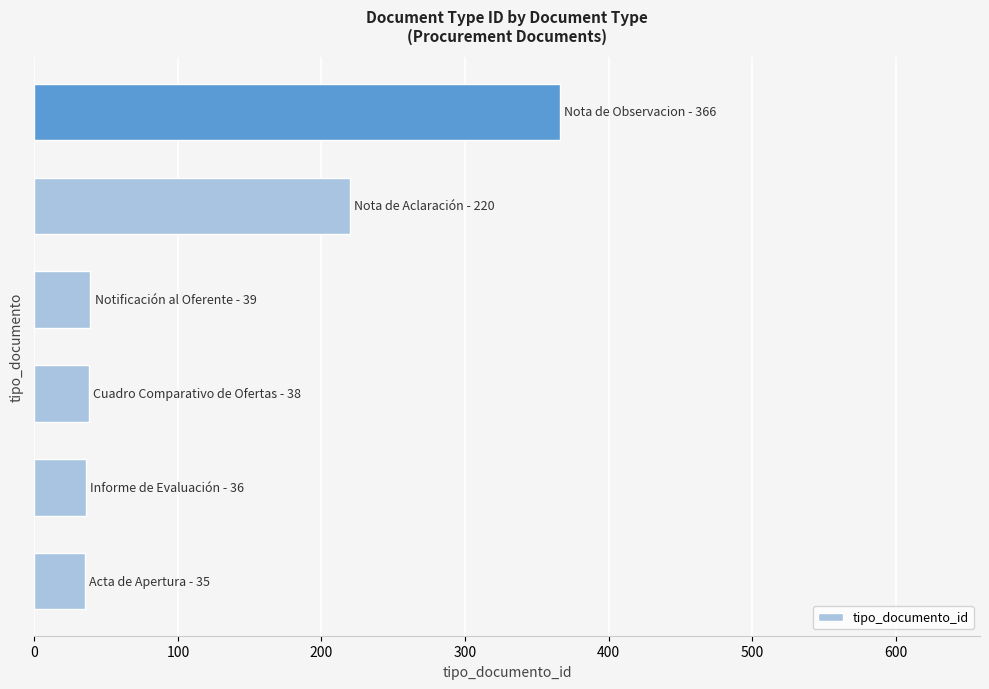

What is the smallest value displayed?

35